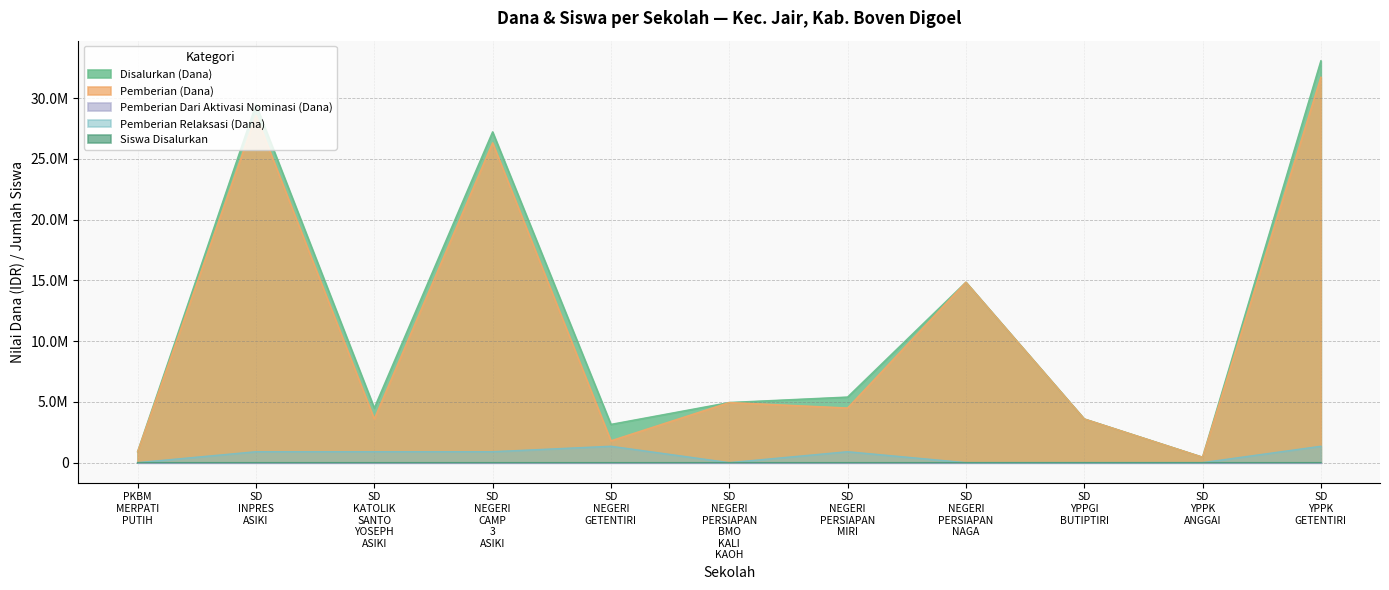

The Pemberian Relaksasi (Dana) series shows 900000 at SD KATOLIK SANTO YOSEPH ASIKI. True or false?

True